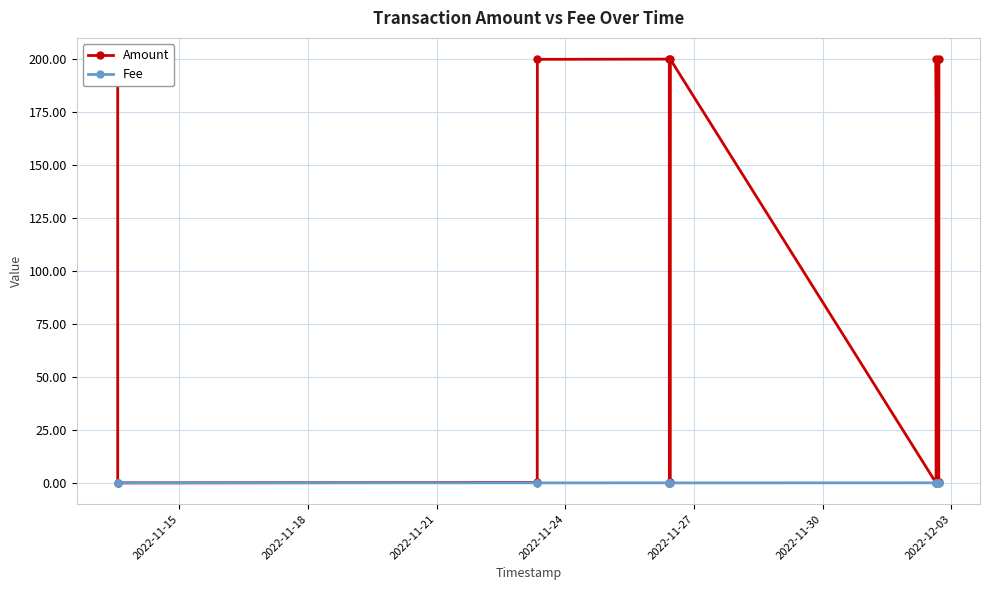

List the series in order of their overall mean, highest first.

Amount, Fee